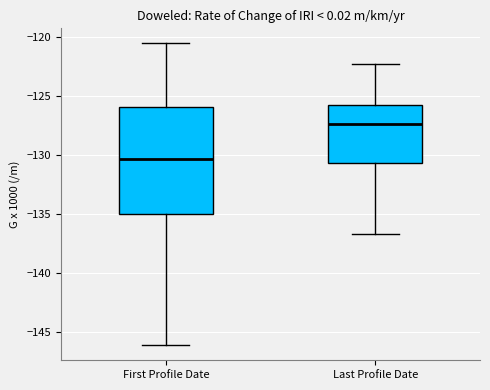

Which box's median line is the lowest?

First Profile Date